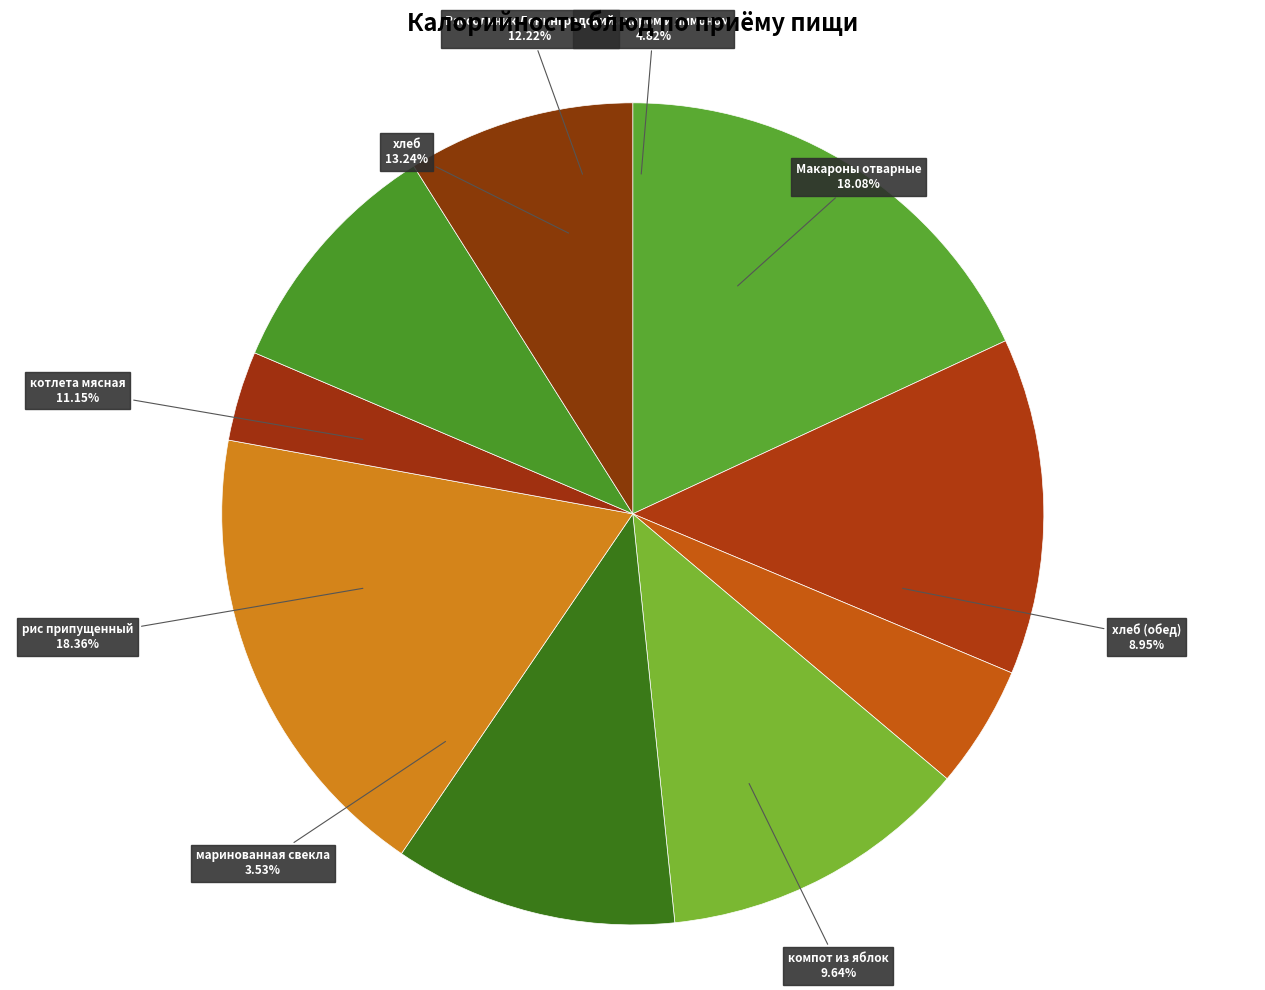

Between хлеб and рис припущенный, which is larger?

рис припущенный